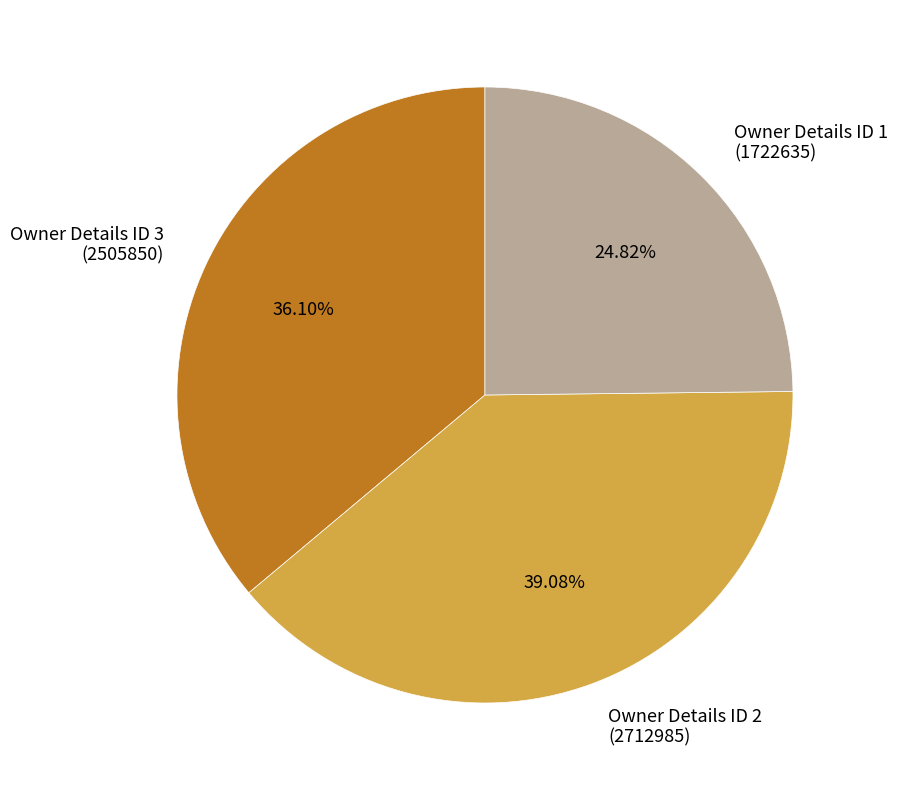

Is the sum of Owner Details ID 2 (2712985) and Owner Details ID 1 (1722635) greater than half?

Yes